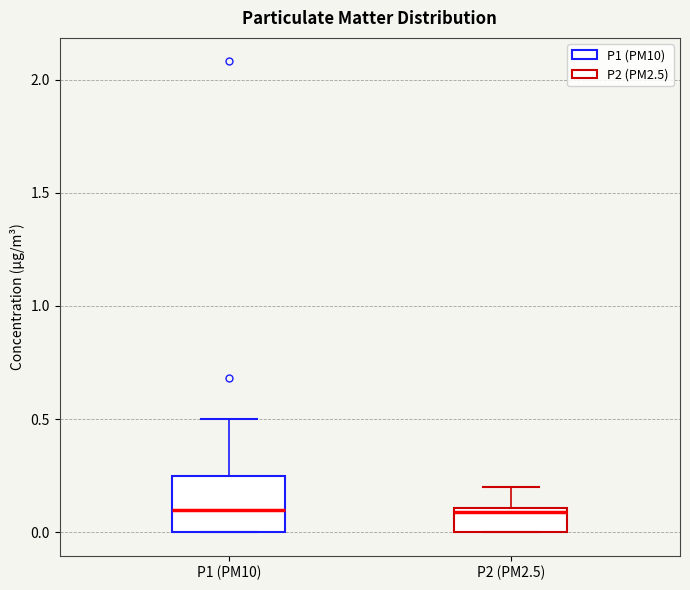

Reading left to right, transcribe this box plot: for each box, give where its median line is, the range the box spans, and where its two whiskers end, as read against the y-axis. The values are not printed on the chart, so give them approximately, as read against the axis.

P1 (PM10): median 0.10, box 0.00 to 0.25, whiskers 0.00 to 0.50
P2 (PM2.5): median 0.10 (just below the box's upper edge), box 0.00 to 0.10, whiskers 0.00 to 0.20